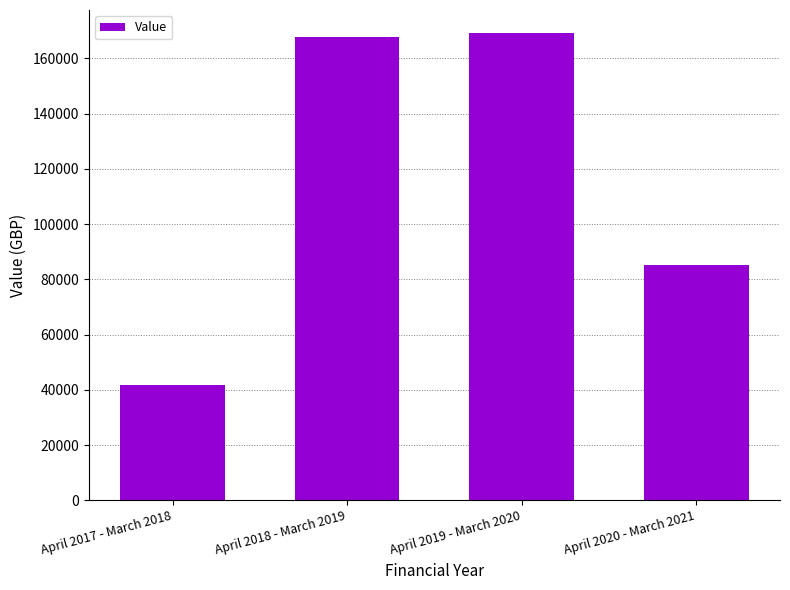

What is the difference between the second highest and second lowest values?

82649.5